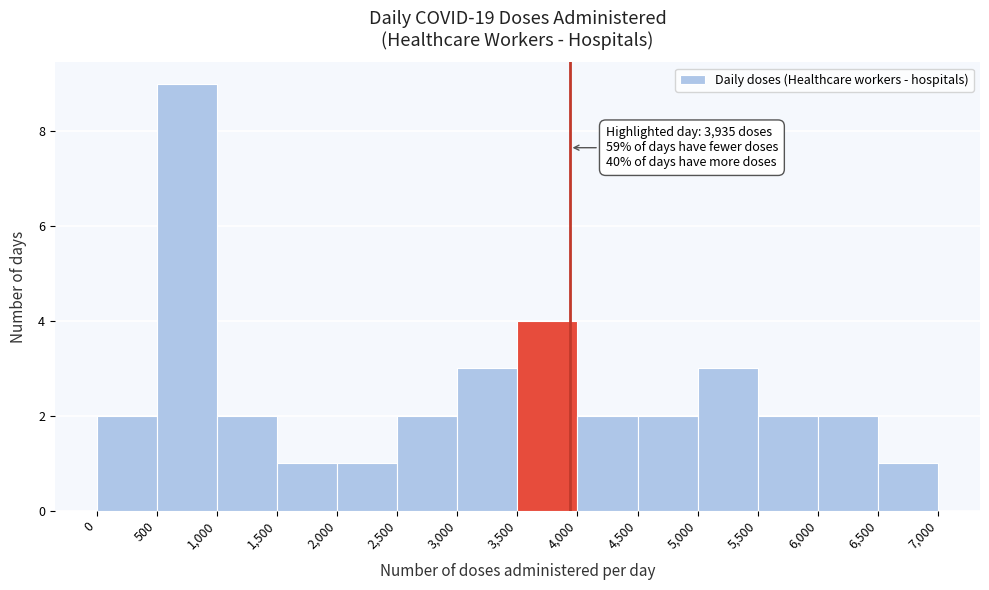

Over which range of the x-axis is the bar tallest?

500 to 1,000